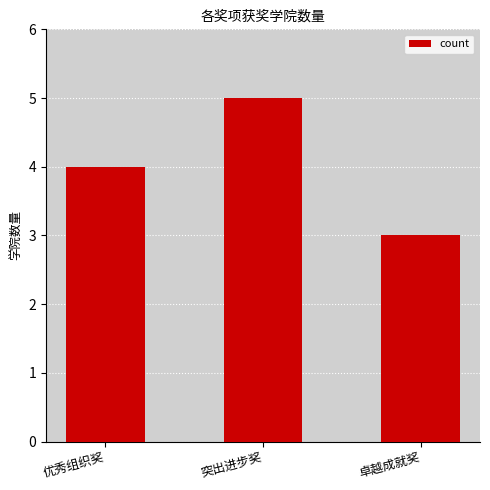

What is the change in value from 突出进步奖 to 卓越成就奖?

-2